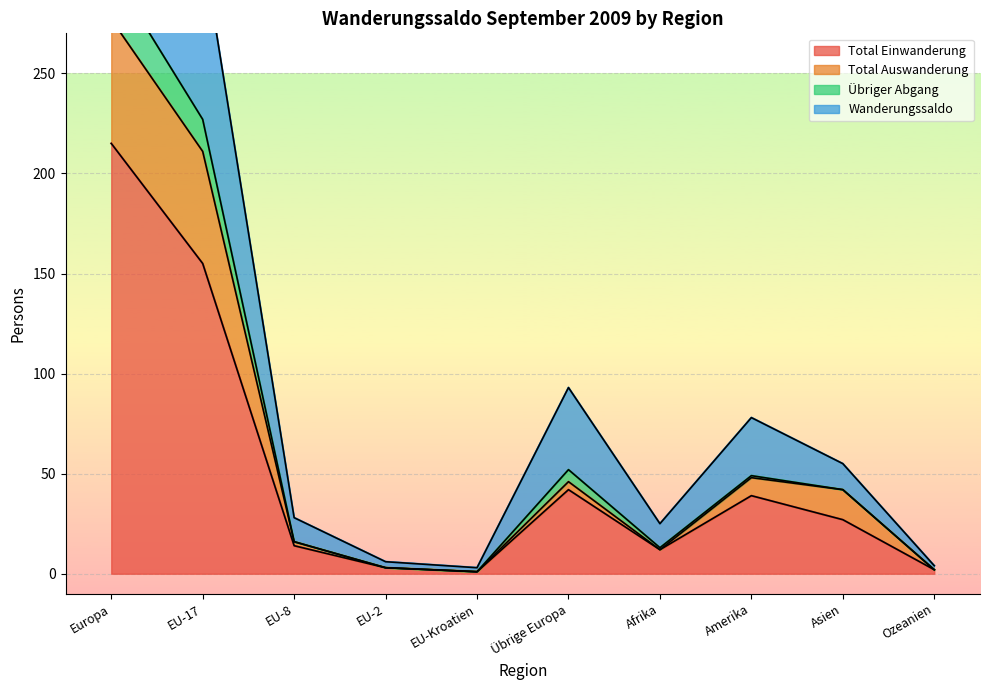

Is it true that Total Einwanderung equals 13 at Asien?

False